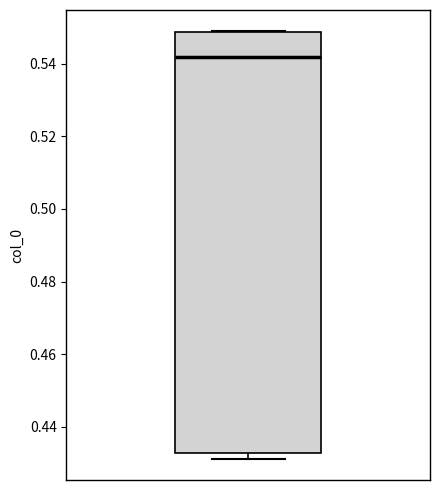

Transcribe this box plot: give where the median line is, the range the box spans, and where the two whiskers end, as read against the y-axis. The values are not printed on the chart, so give them approximately, as read against the axis.

median 0.542, box 0.432 to 0.548, whiskers 0.432 (just below the box's lower edge) to 0.548